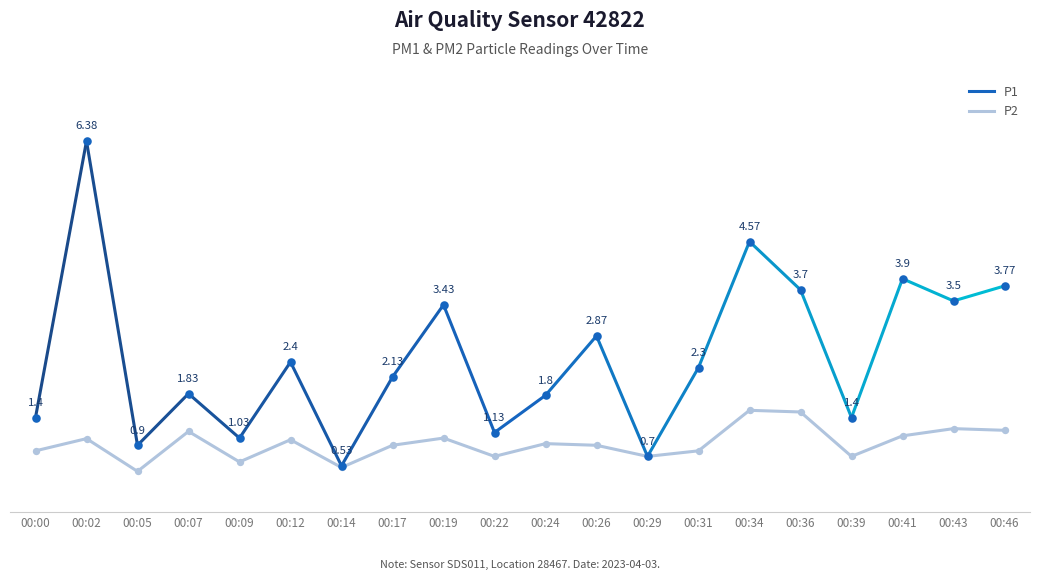

What is the change in value from 00:00 to 00:05?

-0.4